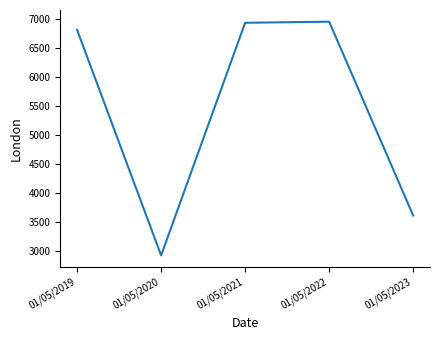

What is the change in value from 01/05/2020 to 01/05/2023?

+686